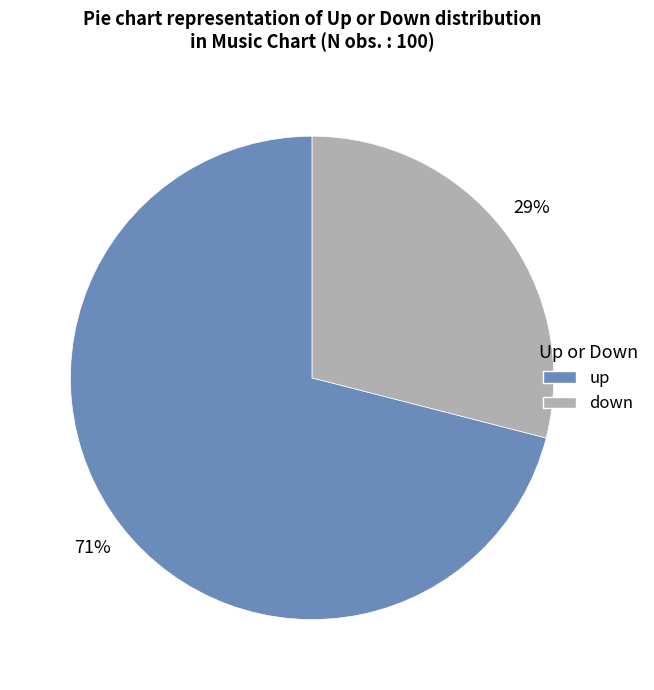

Which slice is the smallest?

down